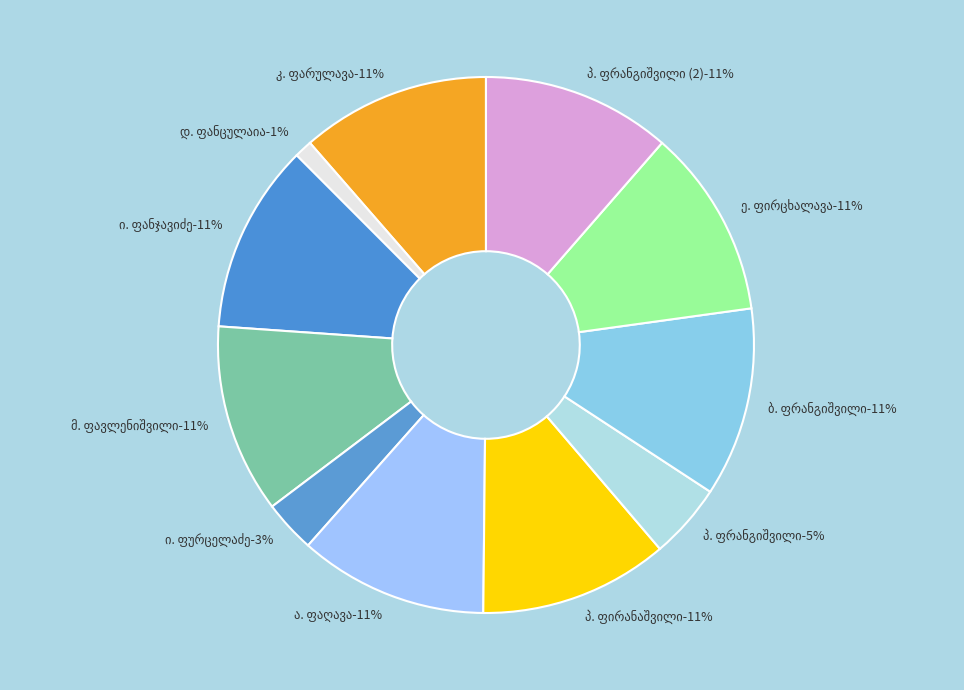

True or false: ირაკლი ესტატეს ძე ფურცელაძე accounts for 18% of the total.

False